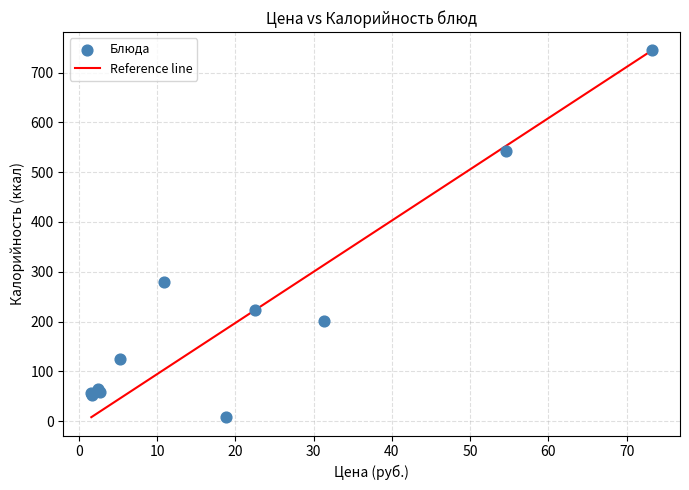

What Y value in the scatter plot is closest to 376?

279.0